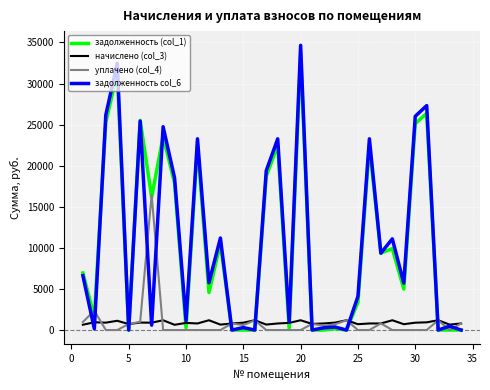

List the series in order of their peak value, lowest first.

начислено (col_3), уплачено (col_4), задолженность (col_1), задолженность col_6